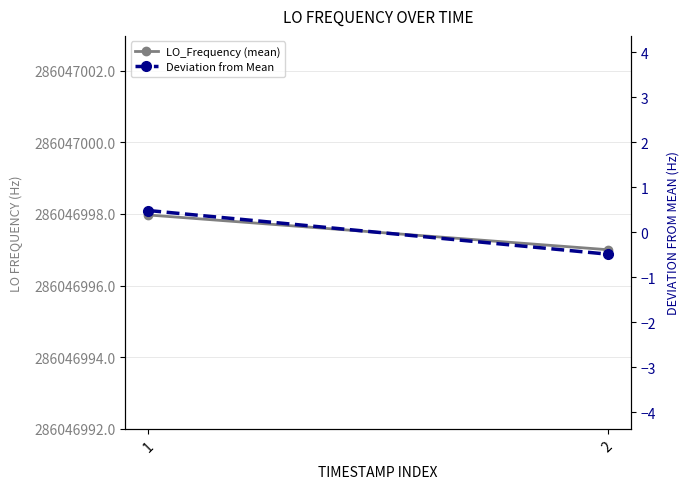

What are all the series names shown in the legend?

LO_Frequency (mean), Deviation from Mean